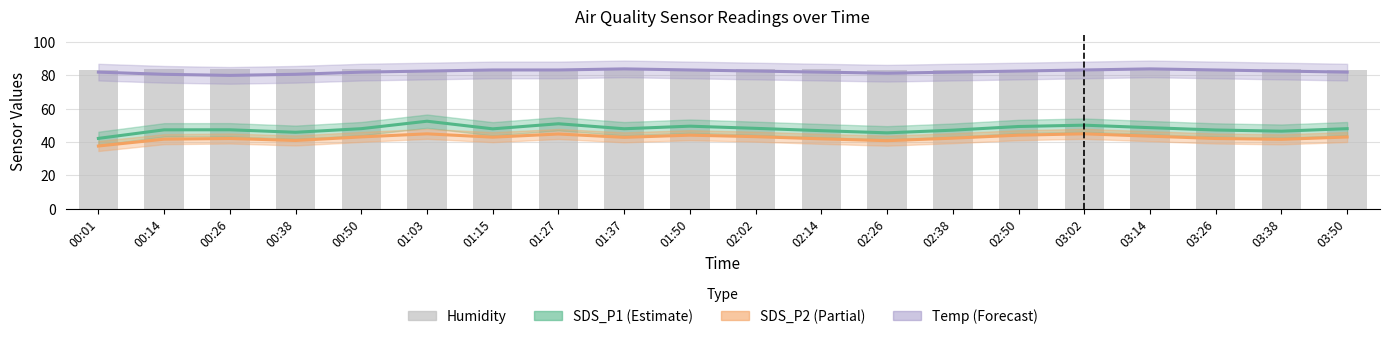

Is the value of Temp (×6.5) at 00:38 greater than the value of Humidity at 00:14?

No